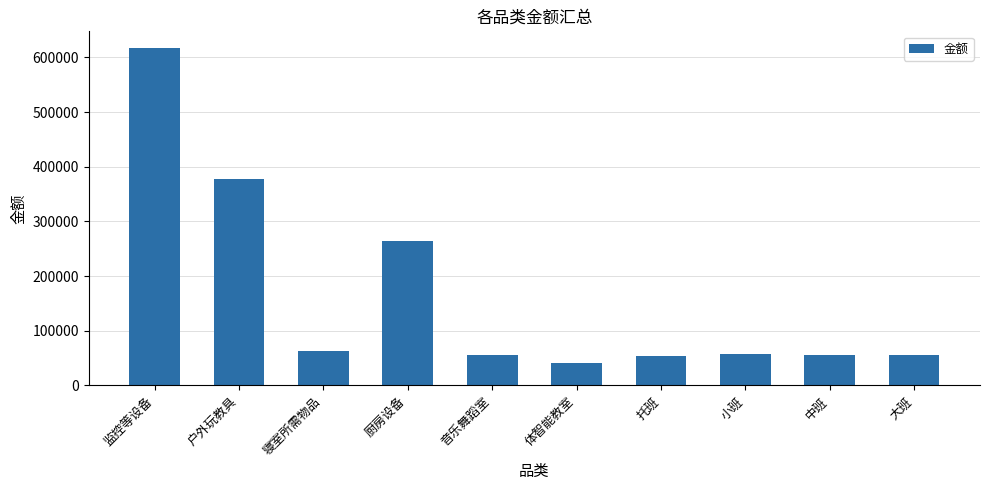

What is the maximum value shown in the chart?

616746